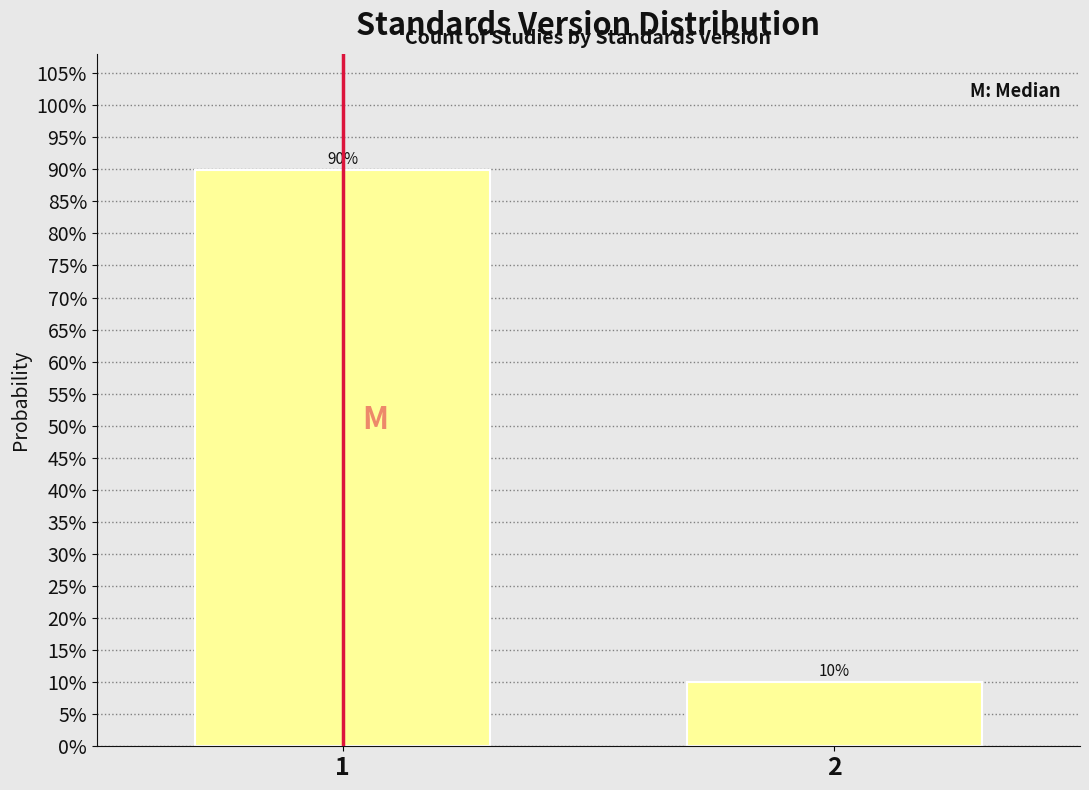

The value at 2 is 3.6. True or false?

False